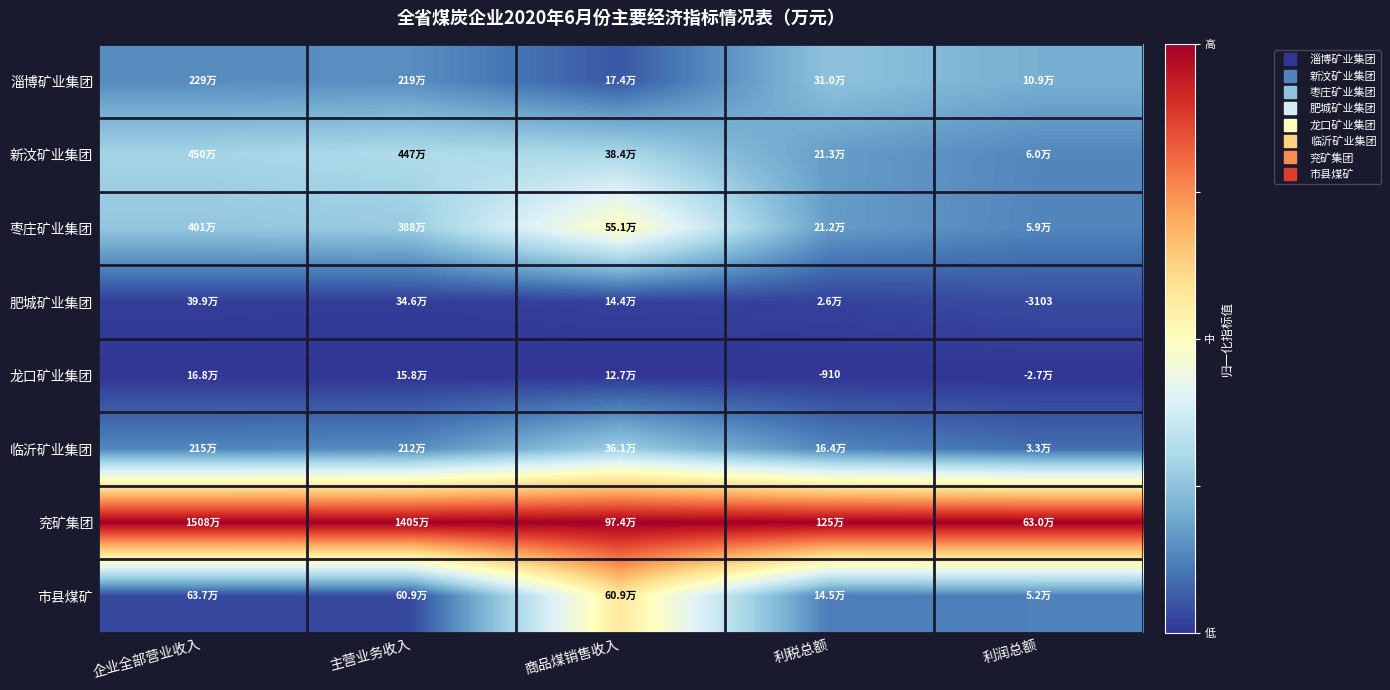

Is the value of 肥城矿业集团 at 利税总额 greater than the value of 兖矿集团 at 企业全部营业收入?

No